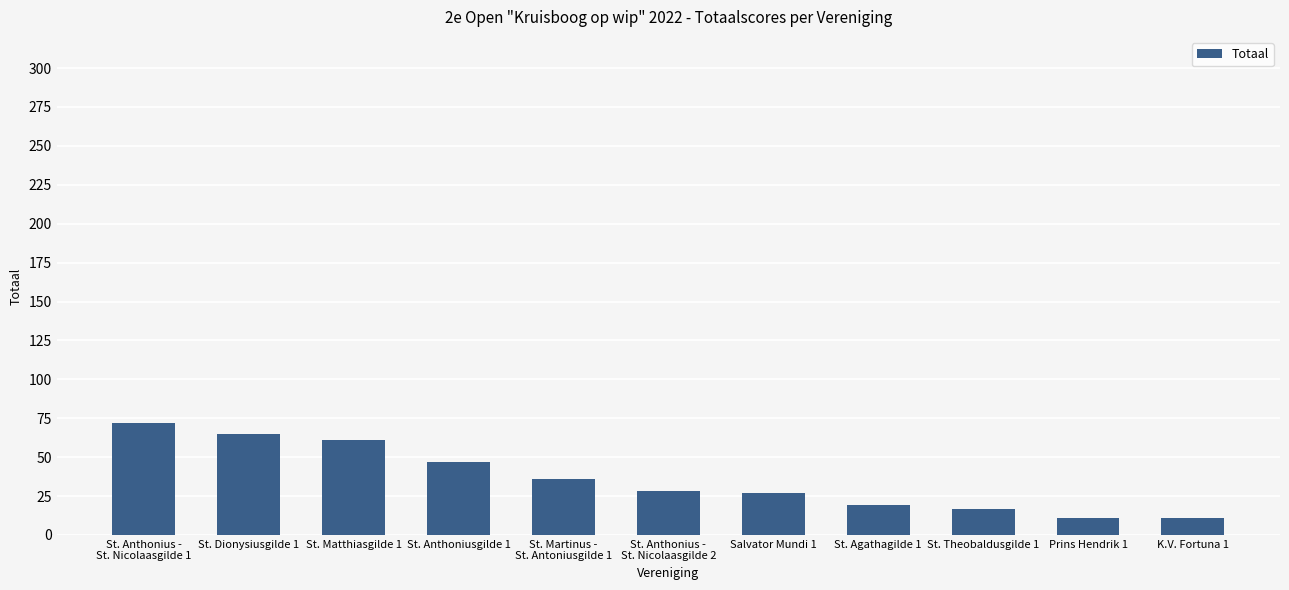

What is the sum of all values?

394